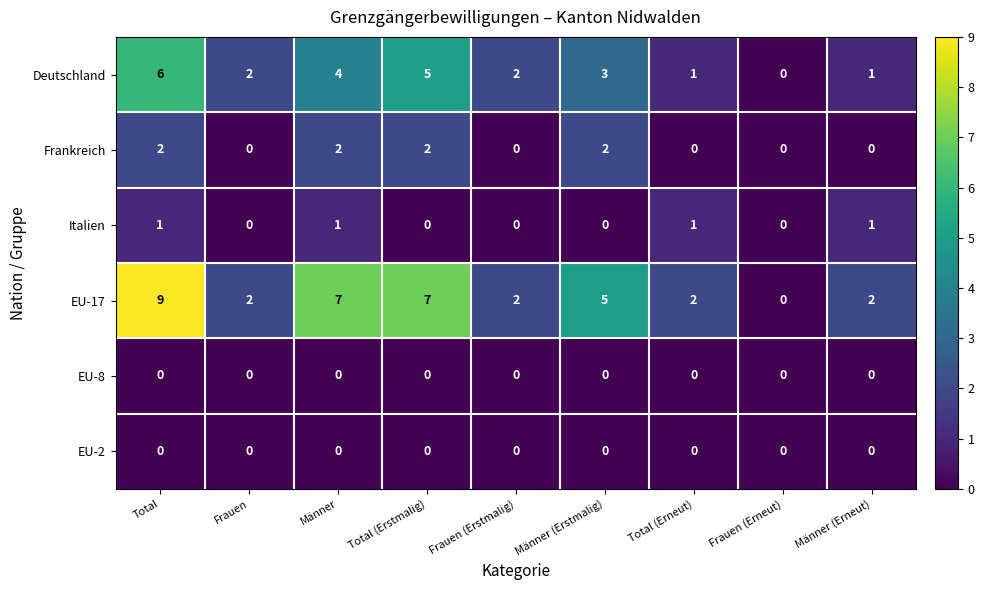

Count the Deutschland values in the range 1 to 4.

6